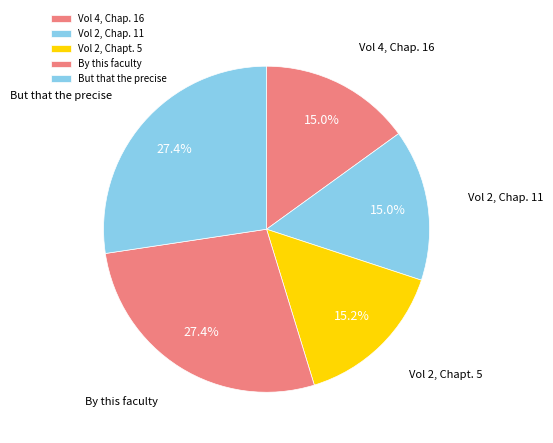

True or false: Vol 2, Chapt. 5 accounts for 15% of the total.

True